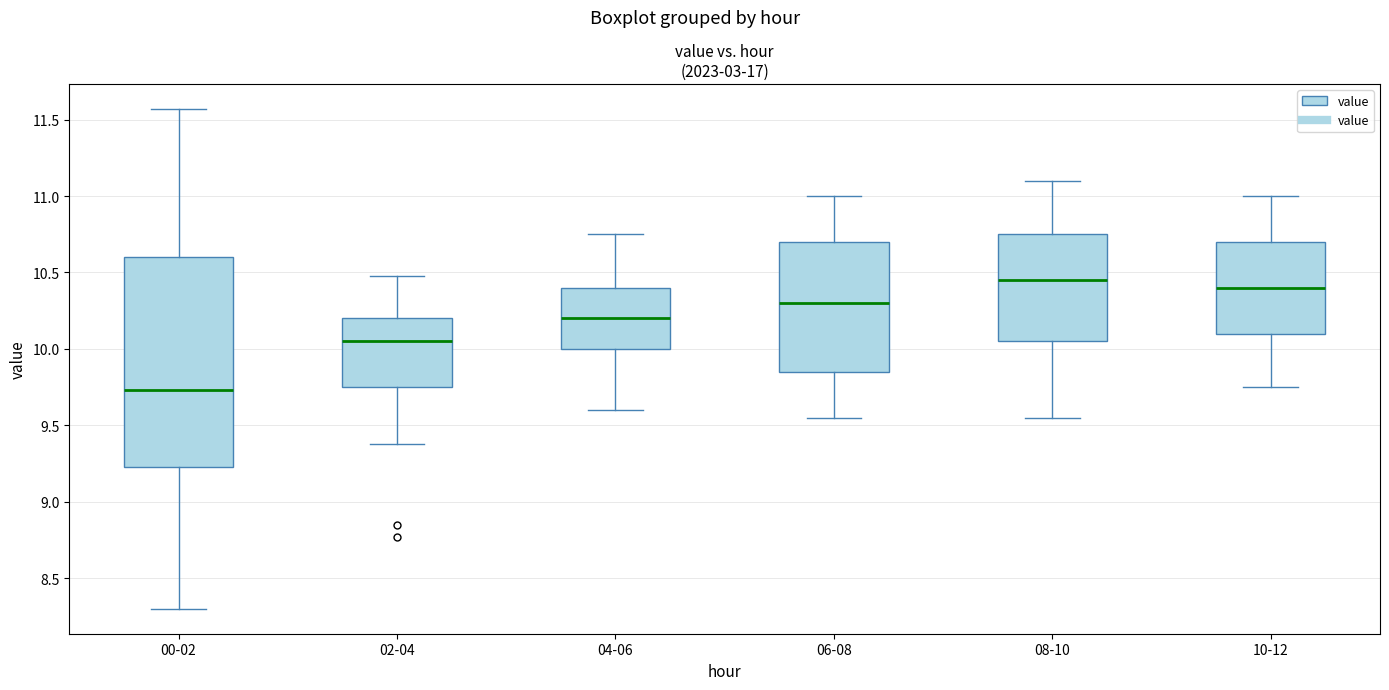

Reading left to right, read every box against the y-axis: the position of its median line, the range the box covers, and the ends of its whiskers. The values are not printed on the chart, so give them approximately, as read against the axis.

00-02: median 9.75, box 9.25 to 10.60, whiskers 8.30 to 11.55
02-04: median 10.05, box 9.75 to 10.20, whiskers 9.40 to 10.50
04-06: median 10.20, box 10.00 to 10.40, whiskers 9.60 to 10.75
06-08: median 10.30, box 9.85 to 10.70, whiskers 9.55 to 11.00
08-10: median 10.45, box 10.05 to 10.75, whiskers 9.55 to 11.10
10-12: median 10.40, box 10.10 to 10.70, whiskers 9.75 to 11.00